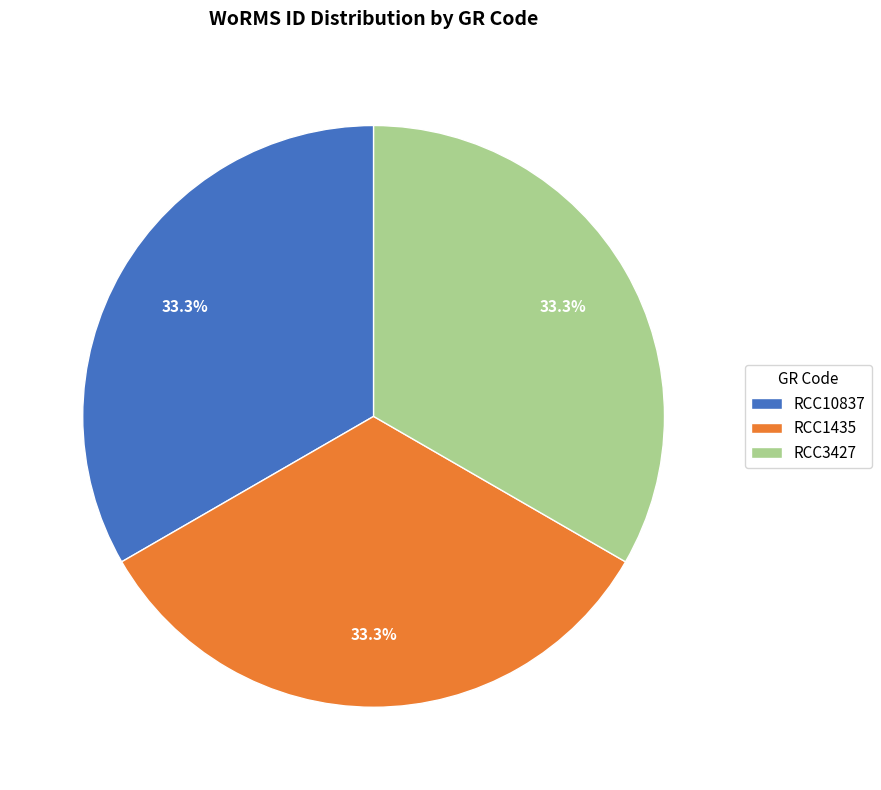

What percentage is the RCC10837 slice, to the nearest percent?

33%